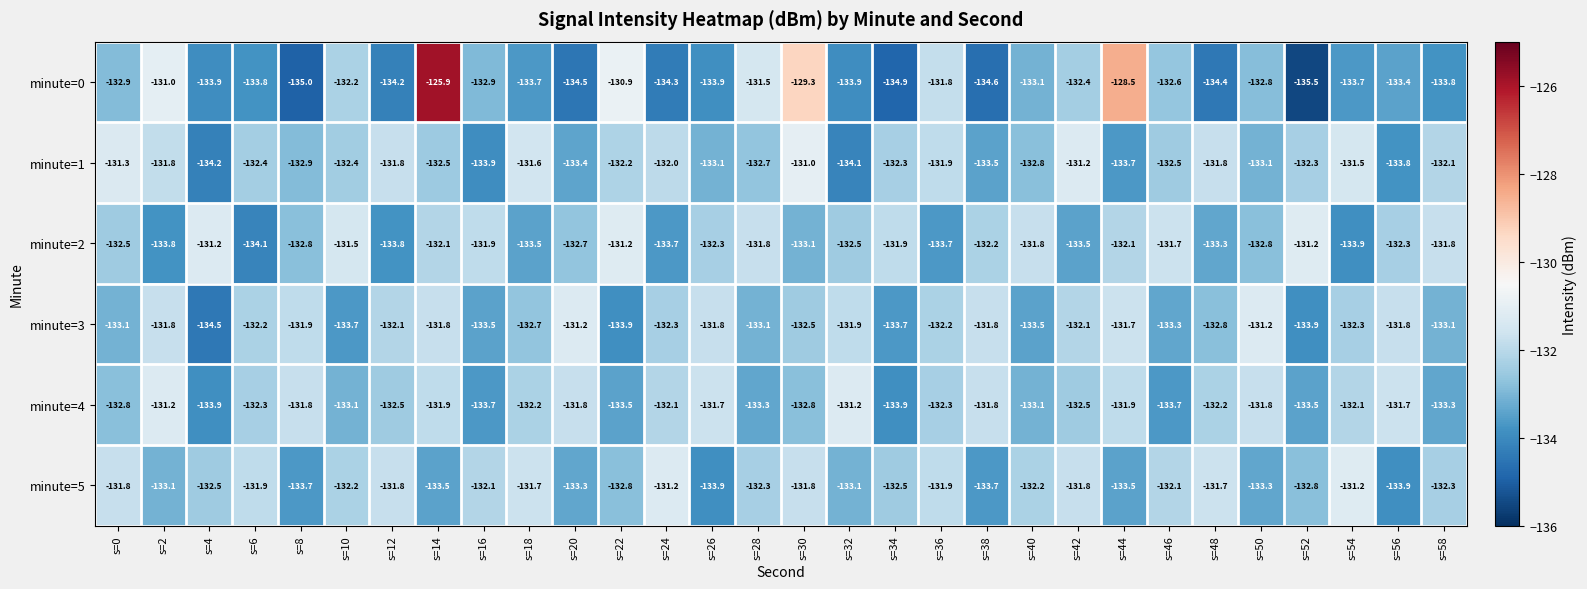

How many distinct data groups are displayed?

6